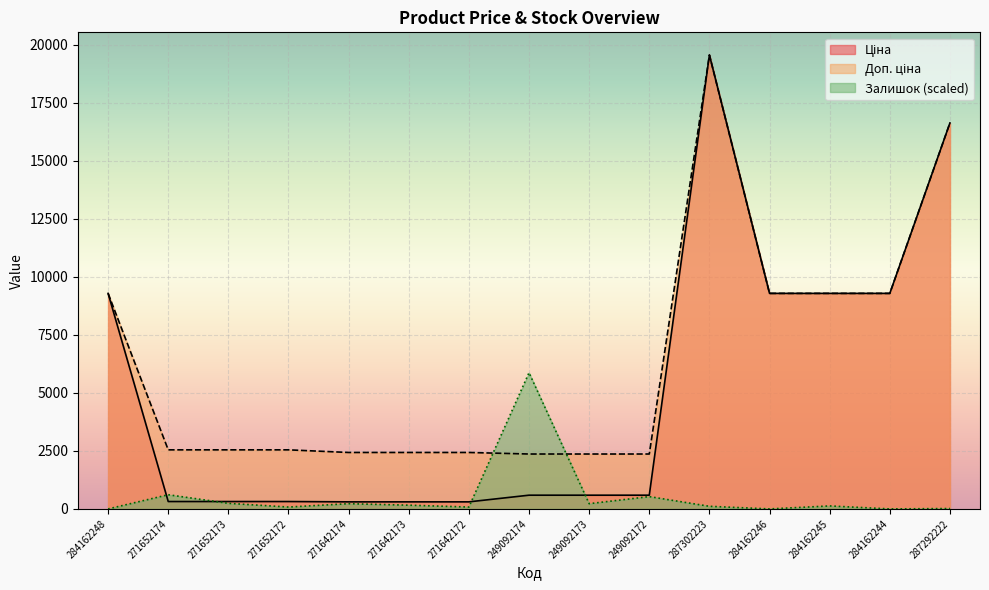

True or false: Доп. ціна and Ціна intersect in this chart.

False